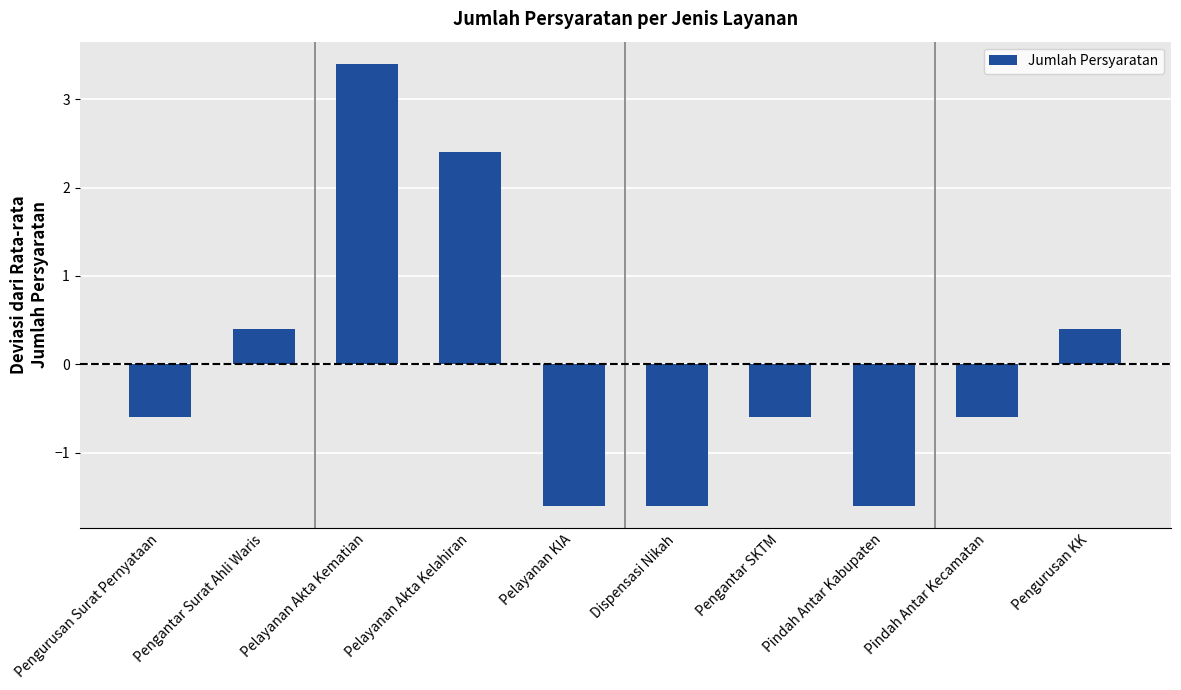

What is the change in value from Dispensasi Nikah to Pengurusan KK?

+2.0